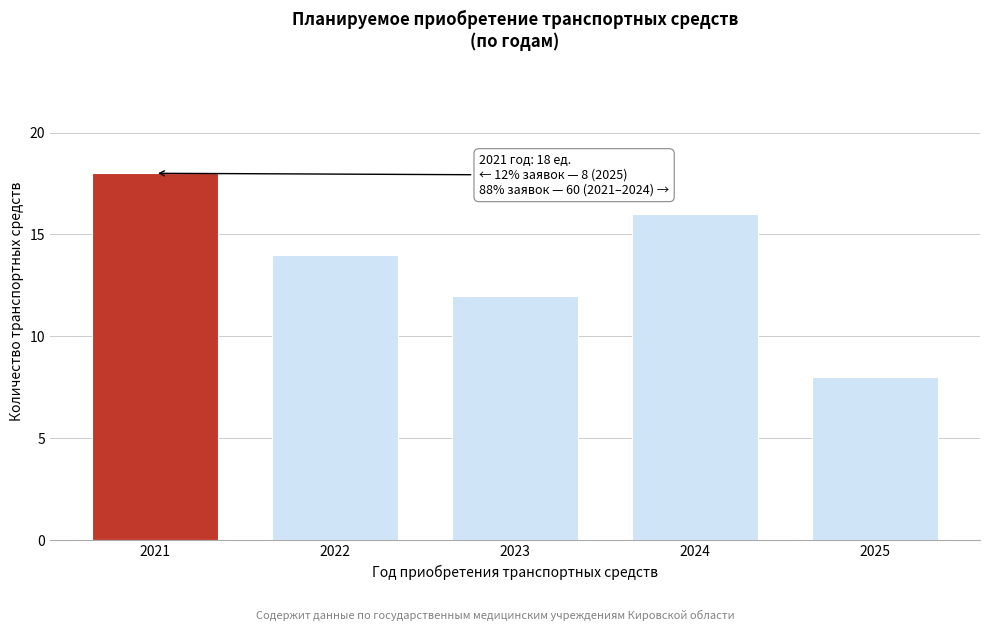

Reading right to left, list all the values displayed in this chart.

8	16	12	14	18